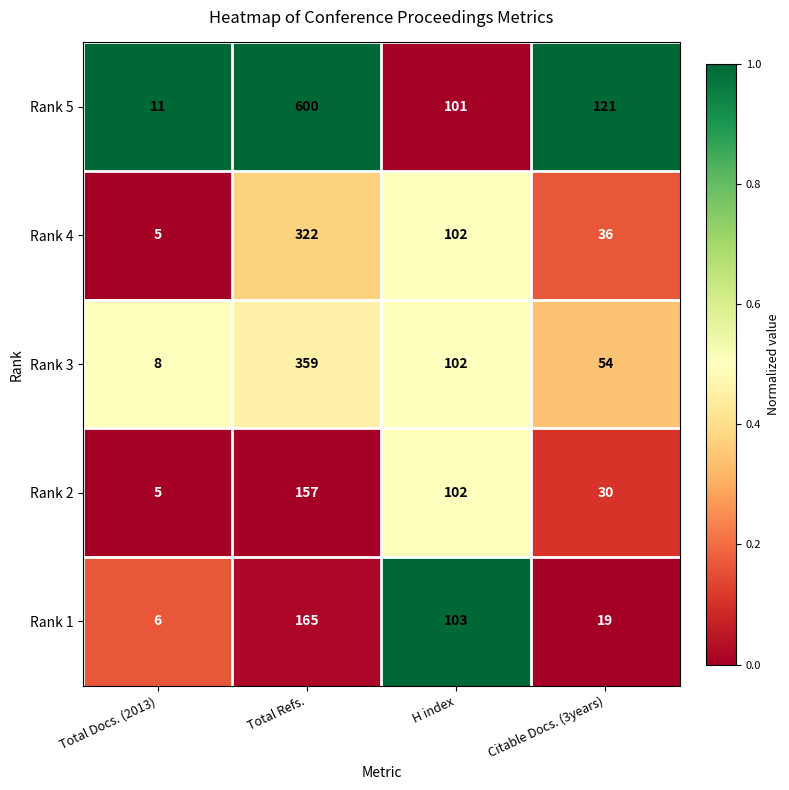

What is the difference between the maximum and second lowest values in the Rank 3 series?

305